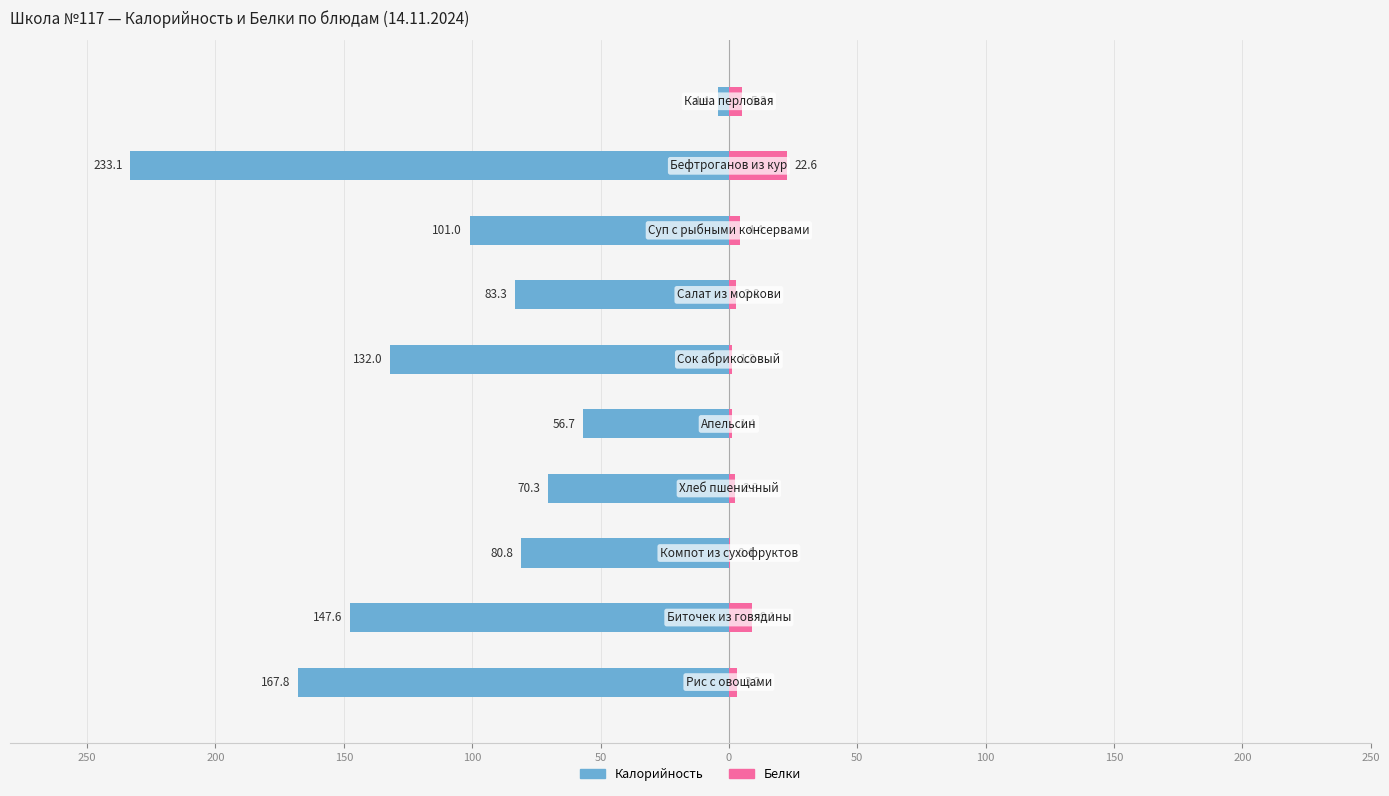

What is the difference between the maximum and minimum values in the Белки series?

22.2